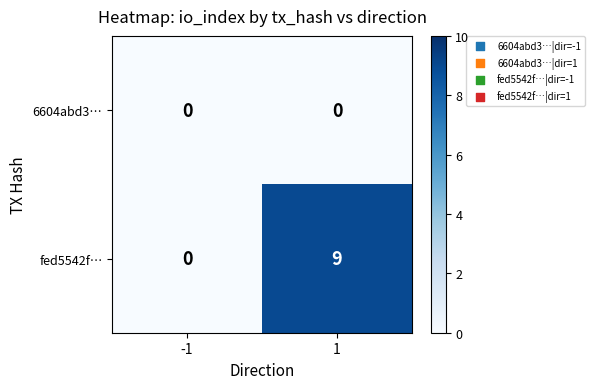

Rank the series by their average value, from highest to lowest.

fed5542f…, 6604abd3…